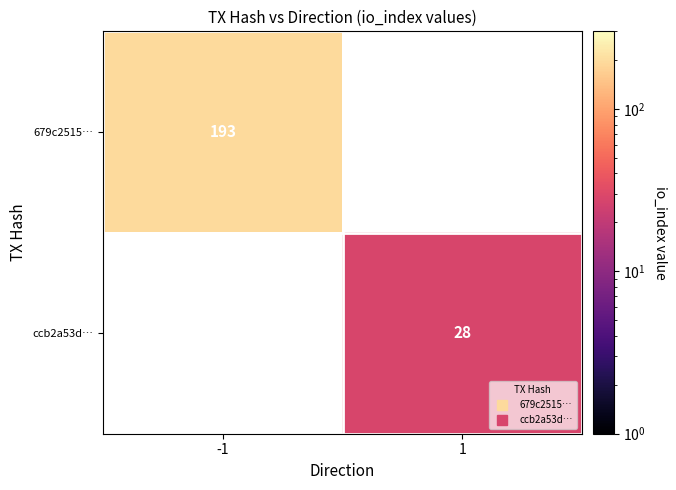

At which label does 679c2515… reach its minimum?

-1